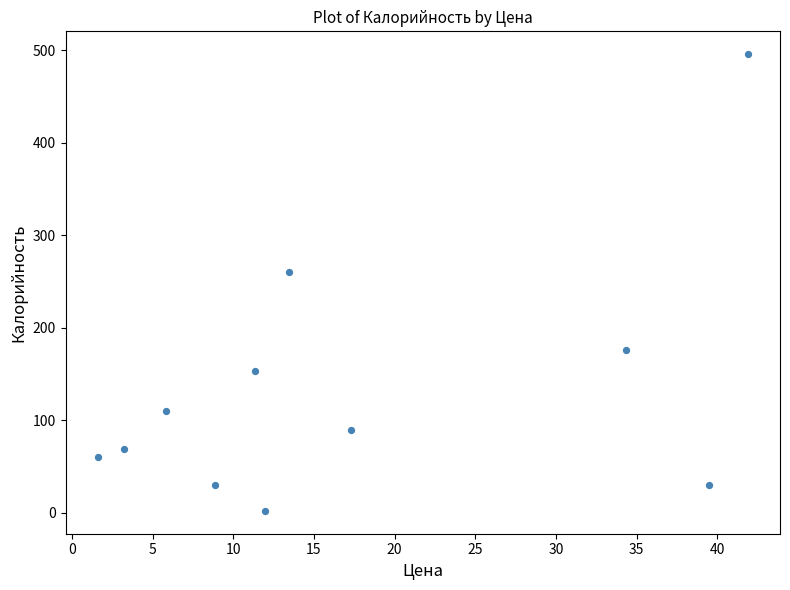

What Y value in the scatter plot is closest to 249?

260